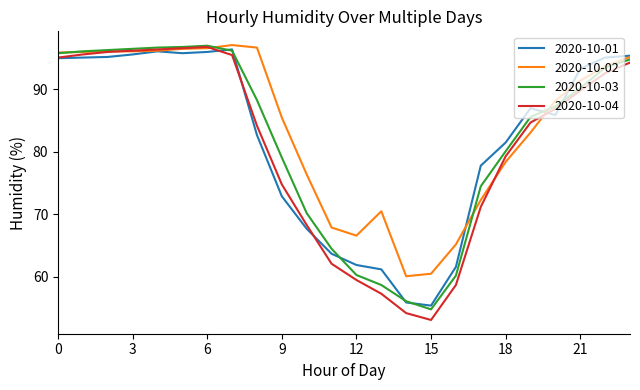

Which series has the widest spread of values?

2020-10-04